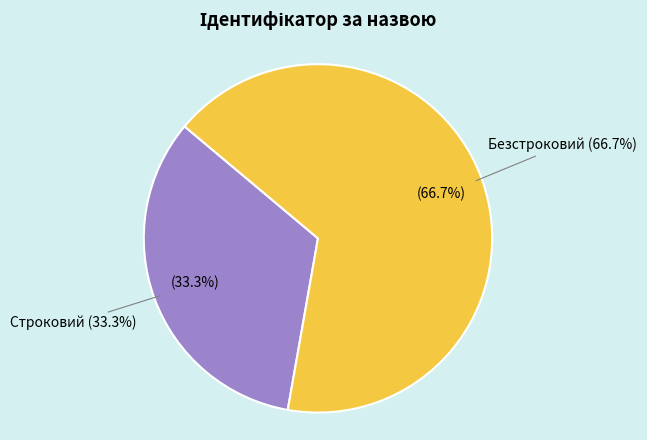

How many slices are in this pie chart?

2